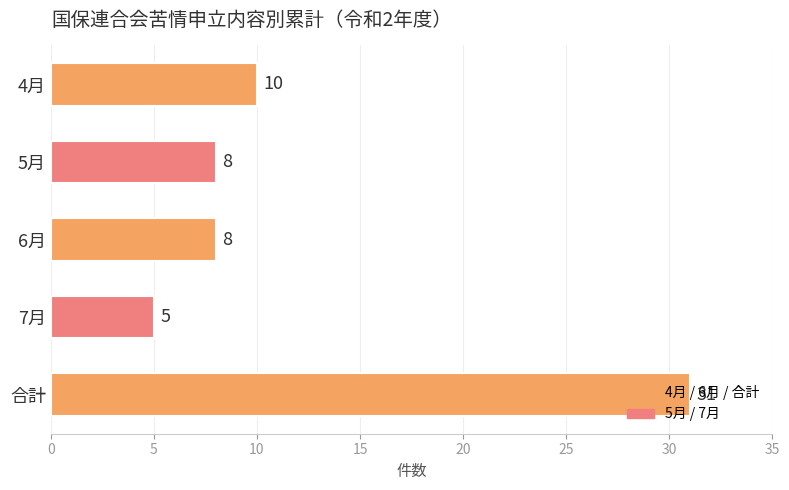

What is the difference between the maximum and minimum values?

26